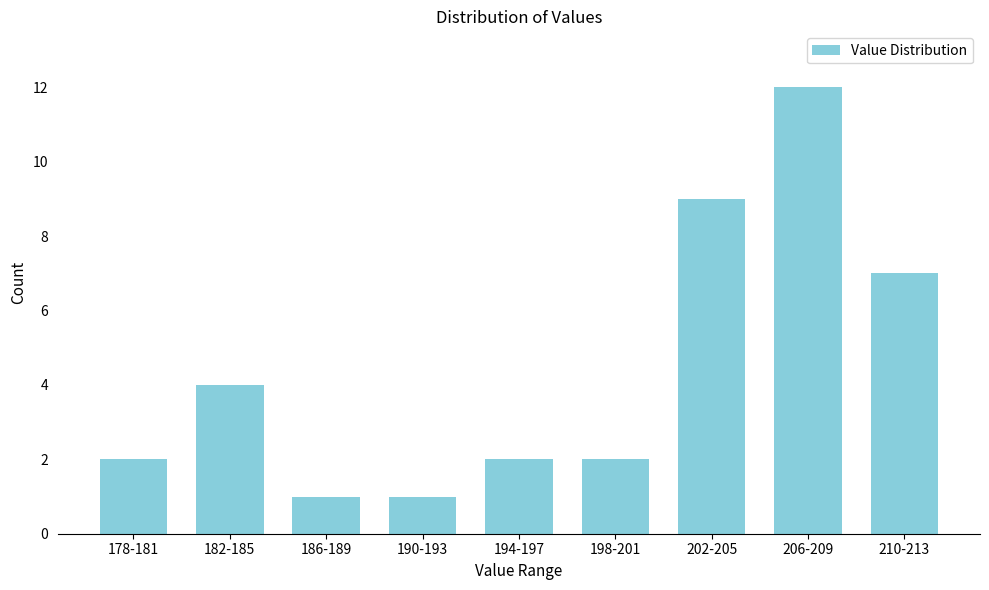

Reading right to left, list all the values displayed in this chart.

210-213=7	206-209=12	202-205=9	198-201=2	194-197=2	190-193=1	186-189=1	182-185=4	178-181=2